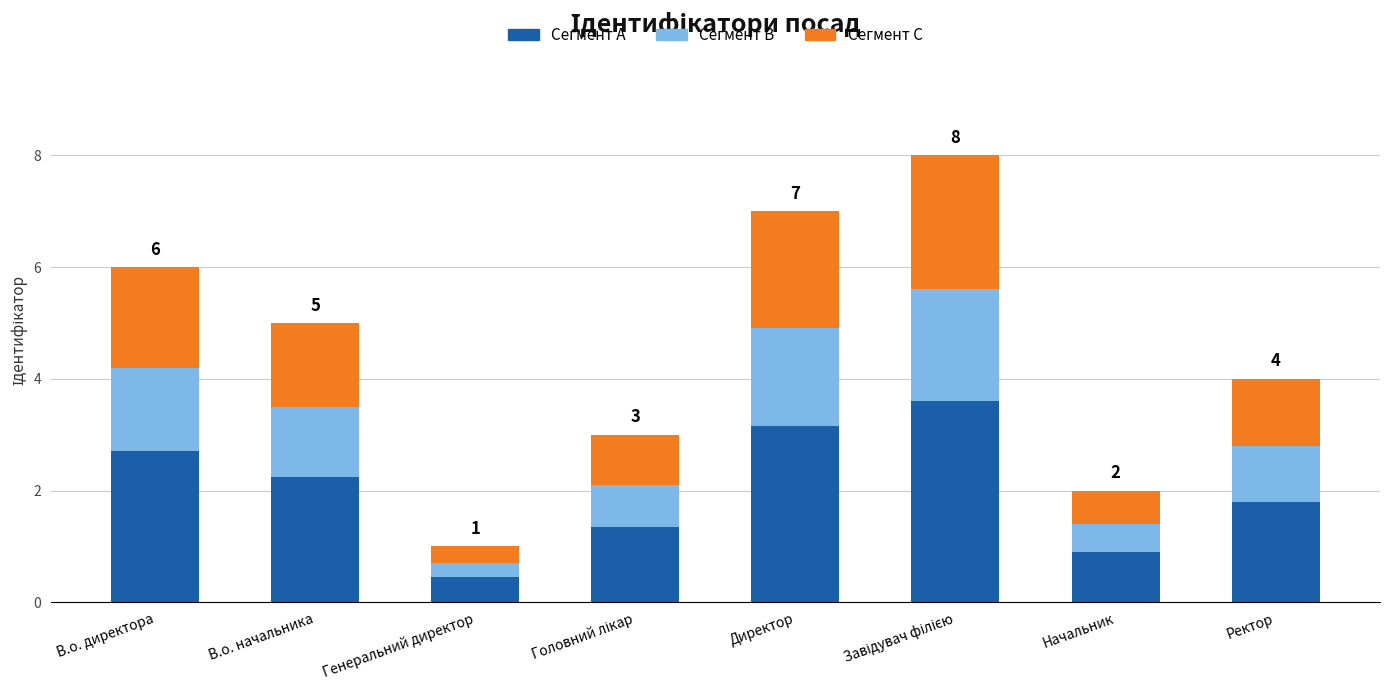

What is the average value of the Сегмент A series?

2.0